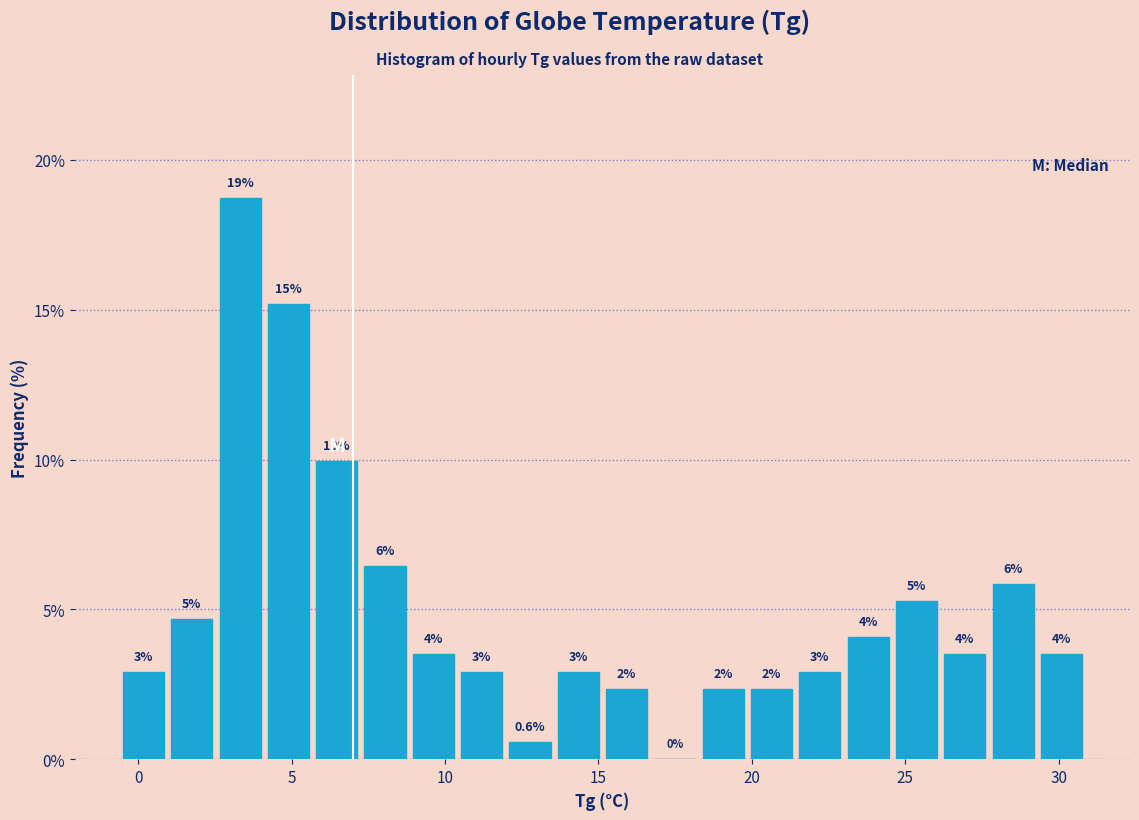

Read against the x-axis, roughly where is the centre of the tallest bar?

3.5